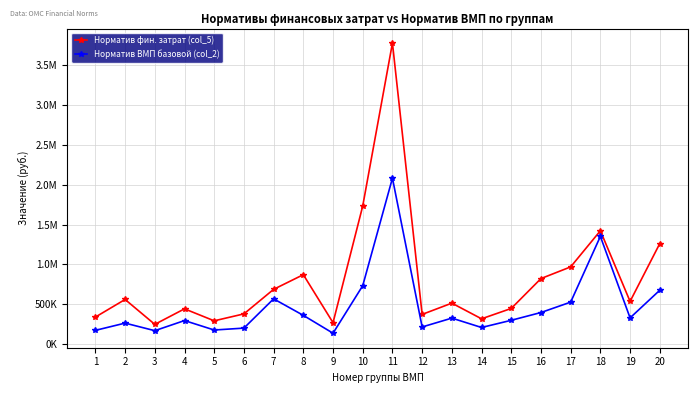

True or false: Норматив фин. затрат (col_5) and Норматив ВМП базовой (col_2) intersect in this chart.

False